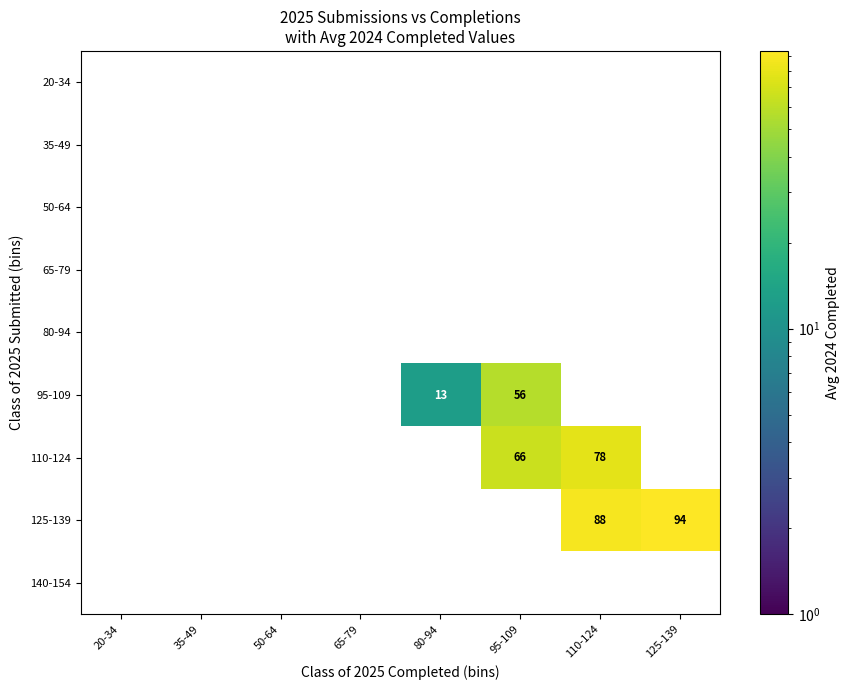

Is it true that 95-109 equals 90 at 95-109?

False